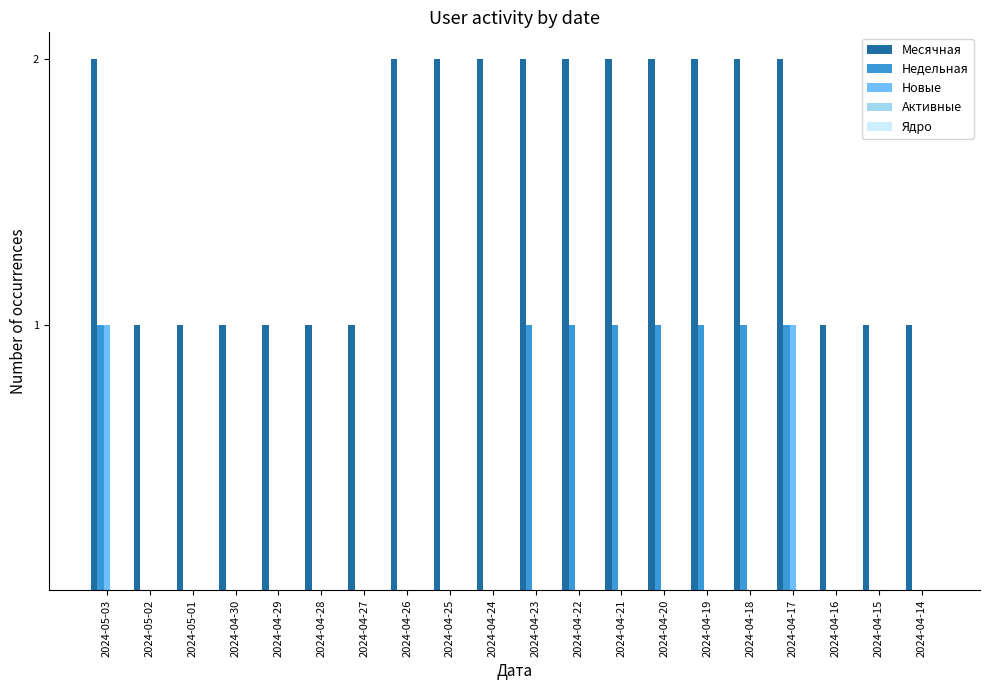

Which series has the largest total across all categories?

Месячная